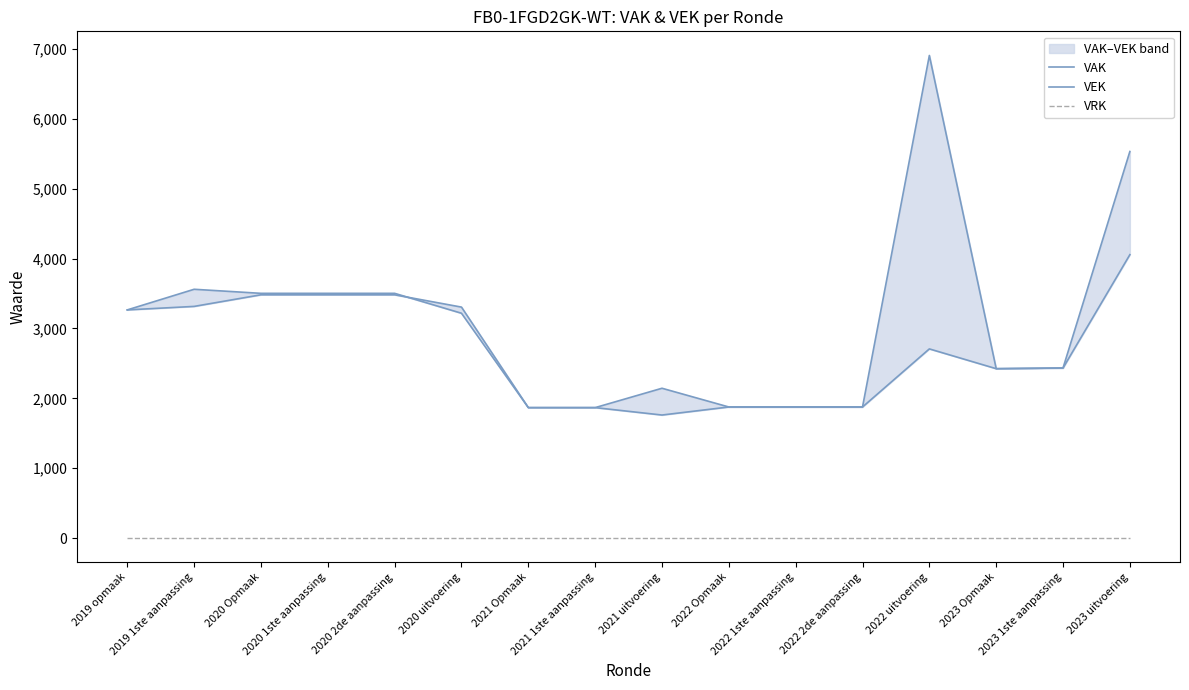

How many lines are shown in the chart?

3